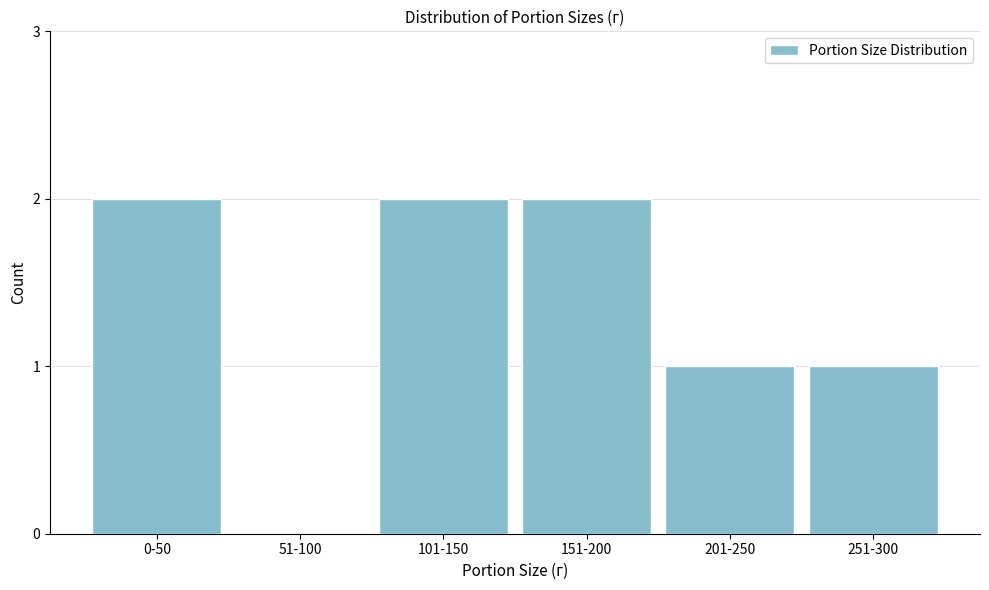

Reading left to right, list all the values displayed in this chart.

0-50=2	51-100=0	101-150=2	151-200=2	201-250=1	251-300=1